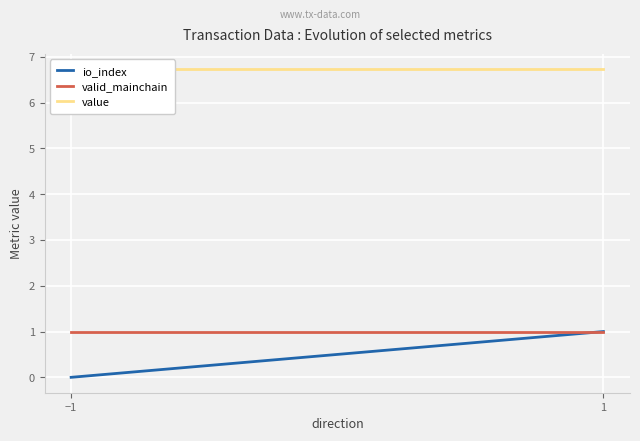

Which series has the widest spread of values?

io_index